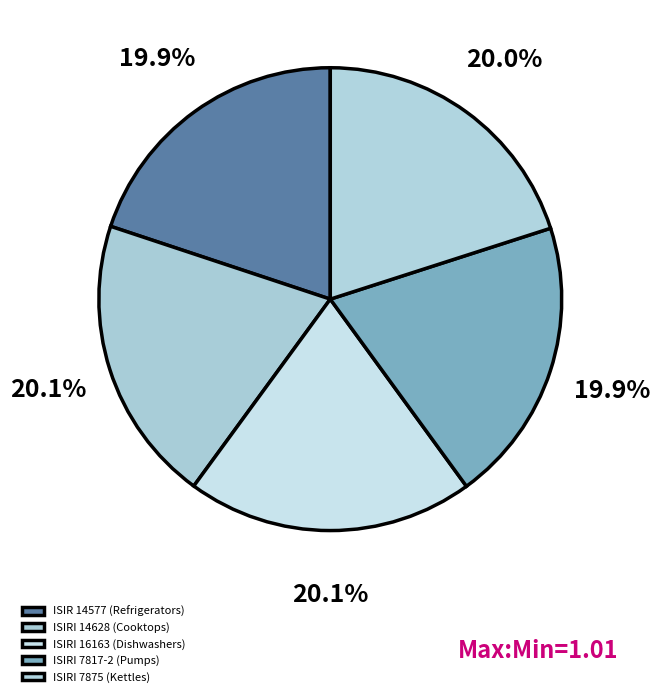

How many segments does this pie chart have?

5